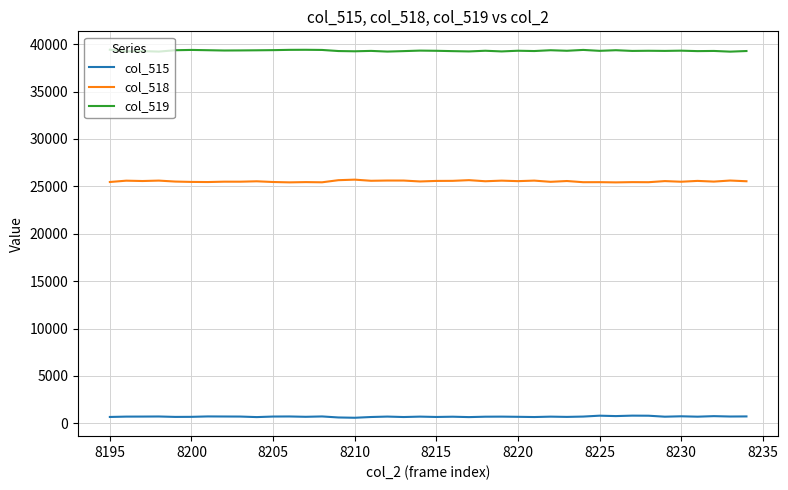

What are all the series names shown in the legend?

col_515, col_518, col_519